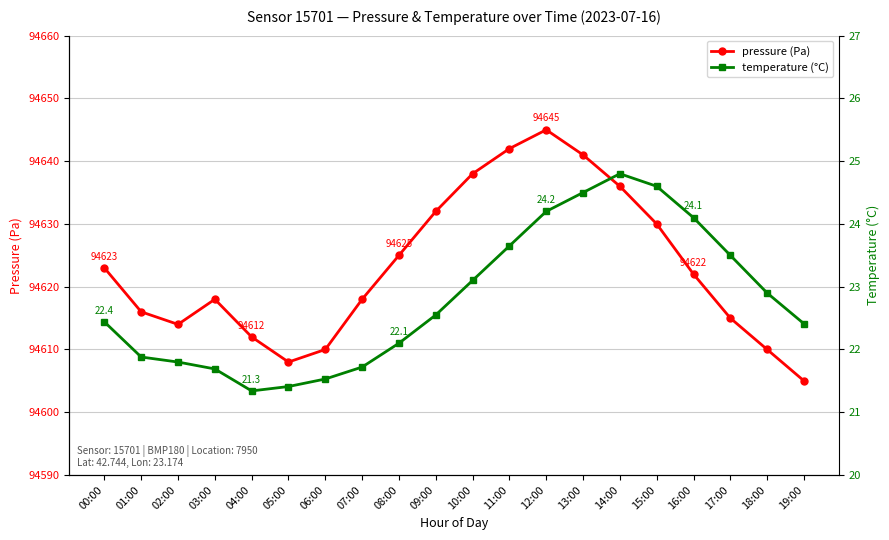

What is the sum of the temperature (°C) values at 14:00 and 07:00?

46.5